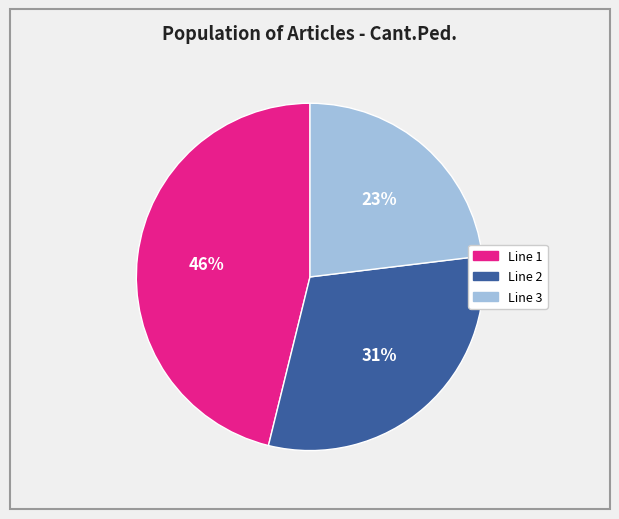

Is there a majority slice in this chart?

No